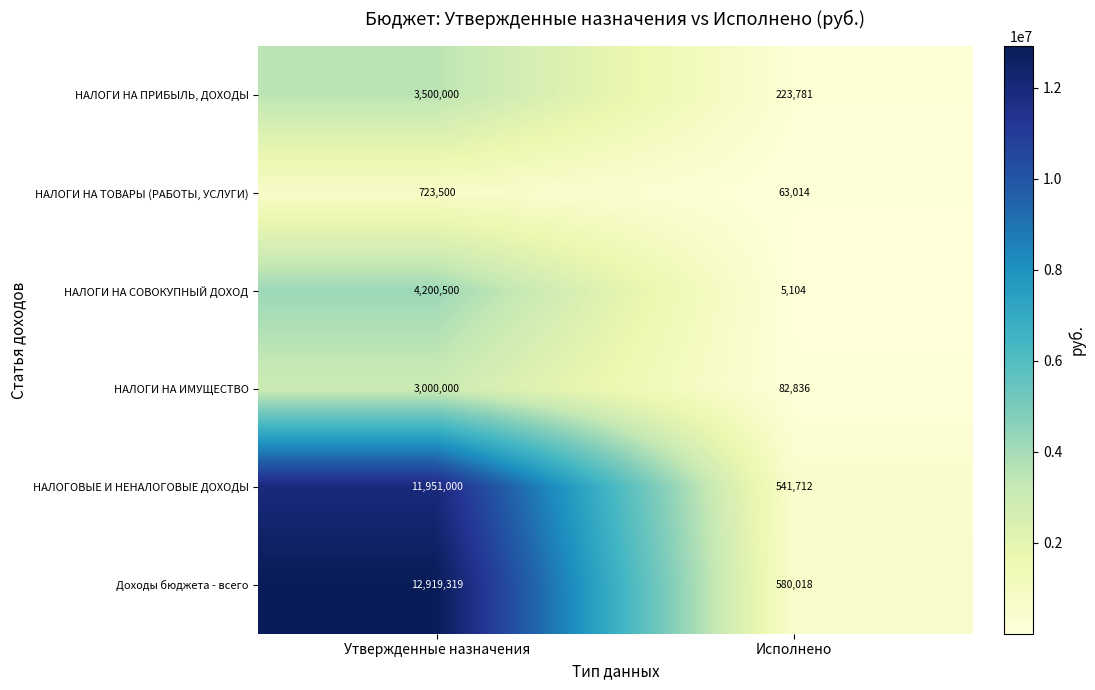

Is it true that НАЛОГИ НА ИМУЩЕСТВО equals 3000000 at Утвержденные назначения?

True